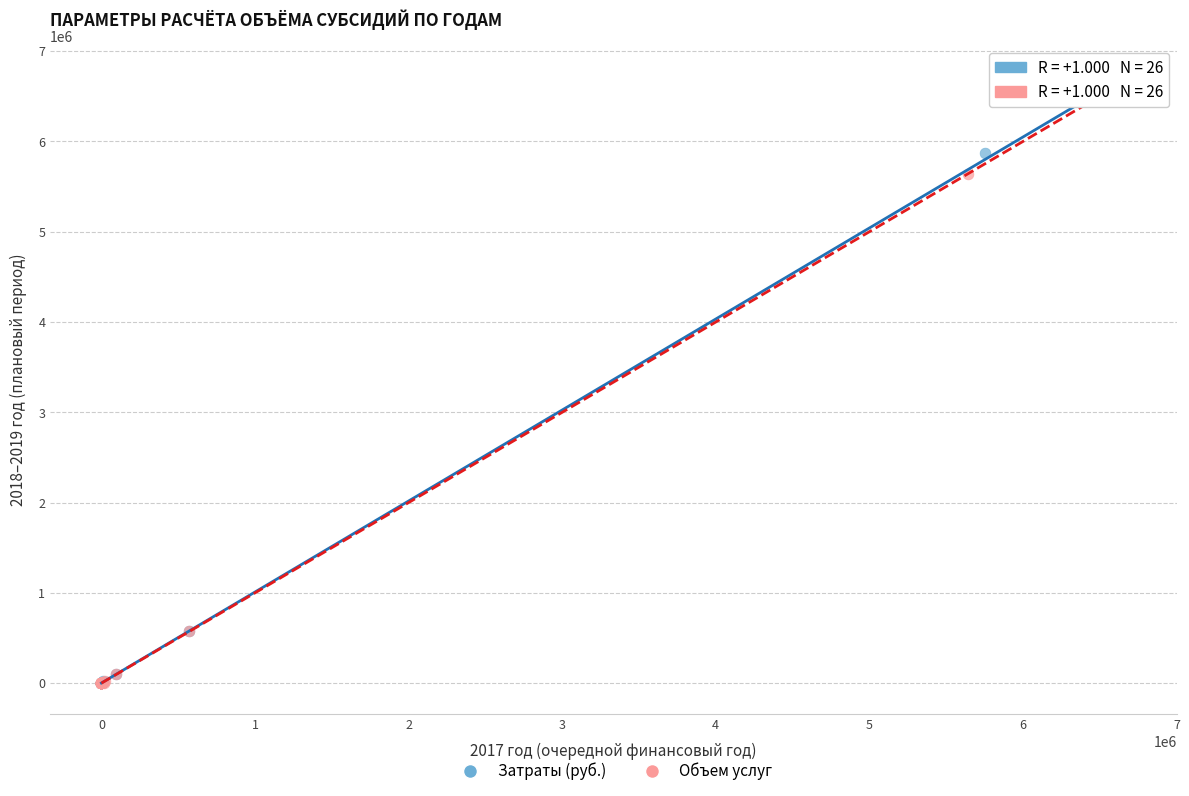

What are all the series names shown in the legend?

Затраты (руб.), Объем услуг